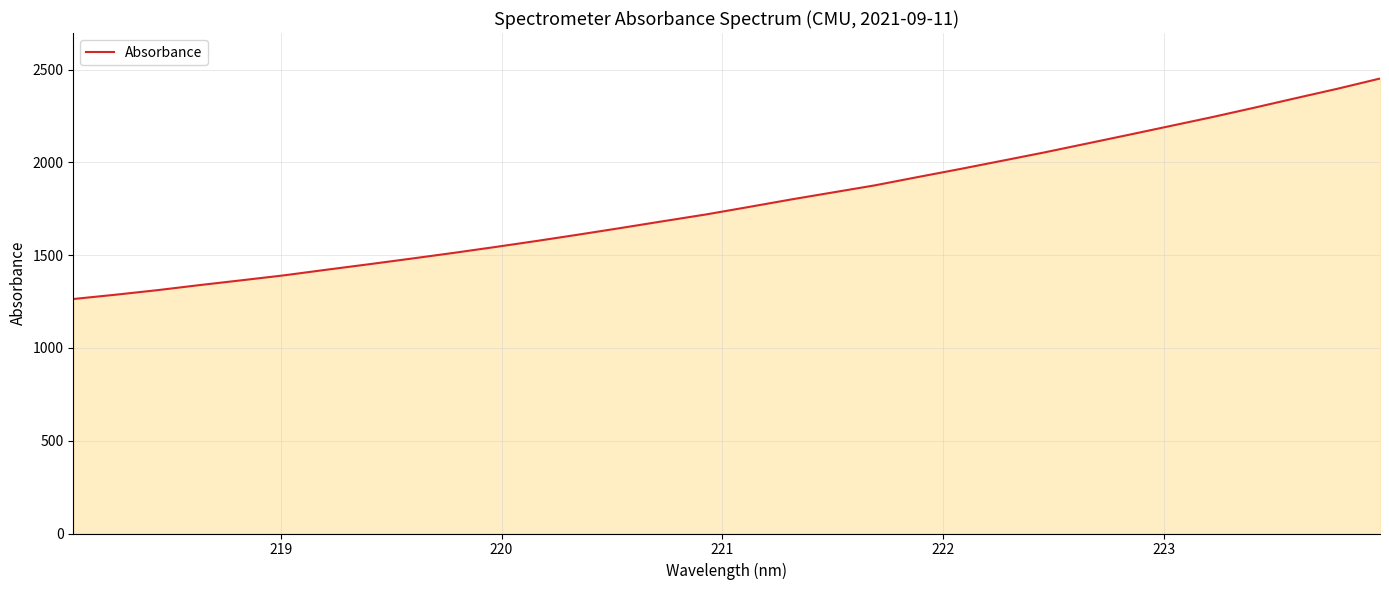

What is the difference between the maximum and minimum values?

1188.1